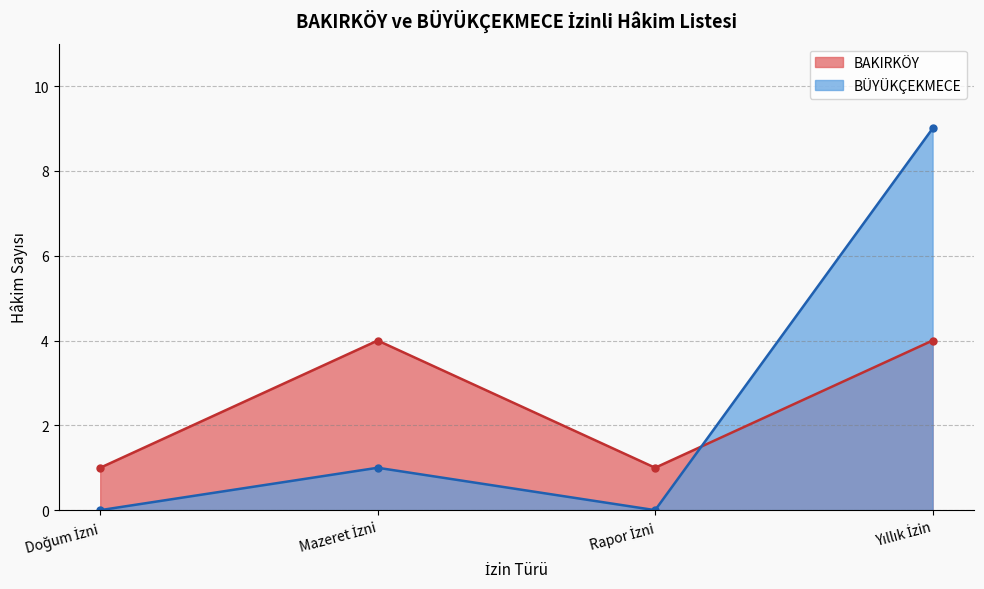

What value does the BAKIRKÖY series have at Yıllık İzin?

4